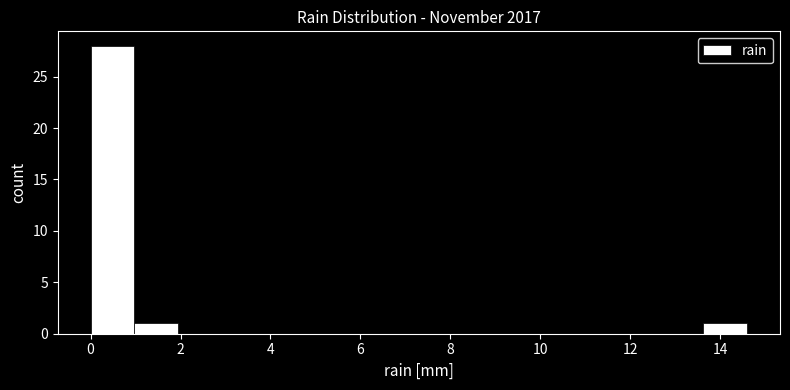

Reading left to right, list every bar in this chart as the range it spans on the x-axis followed by its height. Neither the bar edges nor the heights are printed on the chart, so give them approximately, as read against the axes.

0.0 to 1.0: 28
1.0 to 2.0: 1
2.0 to 3.0: 0
3.0 to 3.8: 0
3.8 to 4.8: 0
4.8 to 5.8: 0
5.8 to 6.8: 0
6.8 to 7.8: 0
7.8 to 8.8: 0
8.8 to 9.8: 0
9.8 to 10.8: 0
10.8 to 11.6: 0
11.6 to 12.6: 0
12.6 to 13.6: 0
13.6 to 14.6: 1